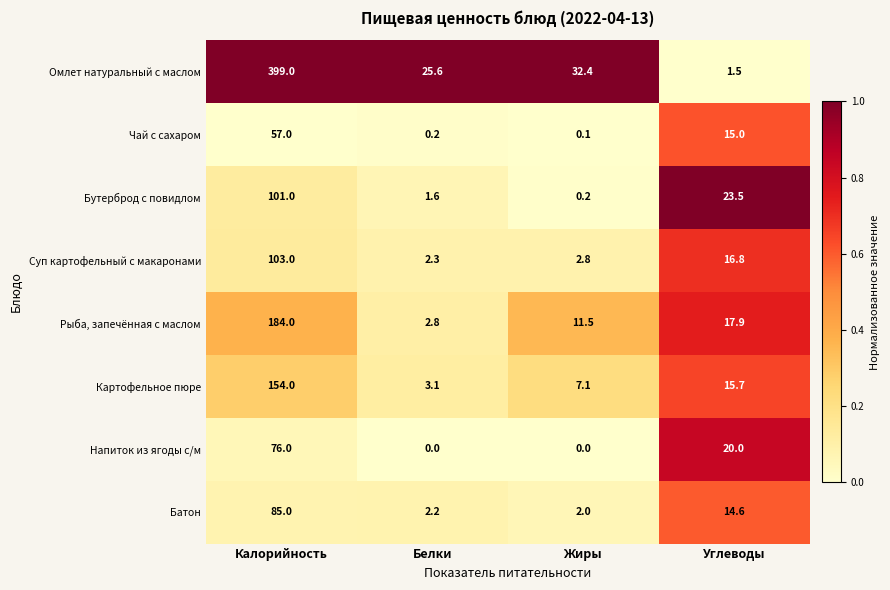

What is the spread (max minus min) of values at Калорийность?

342.0